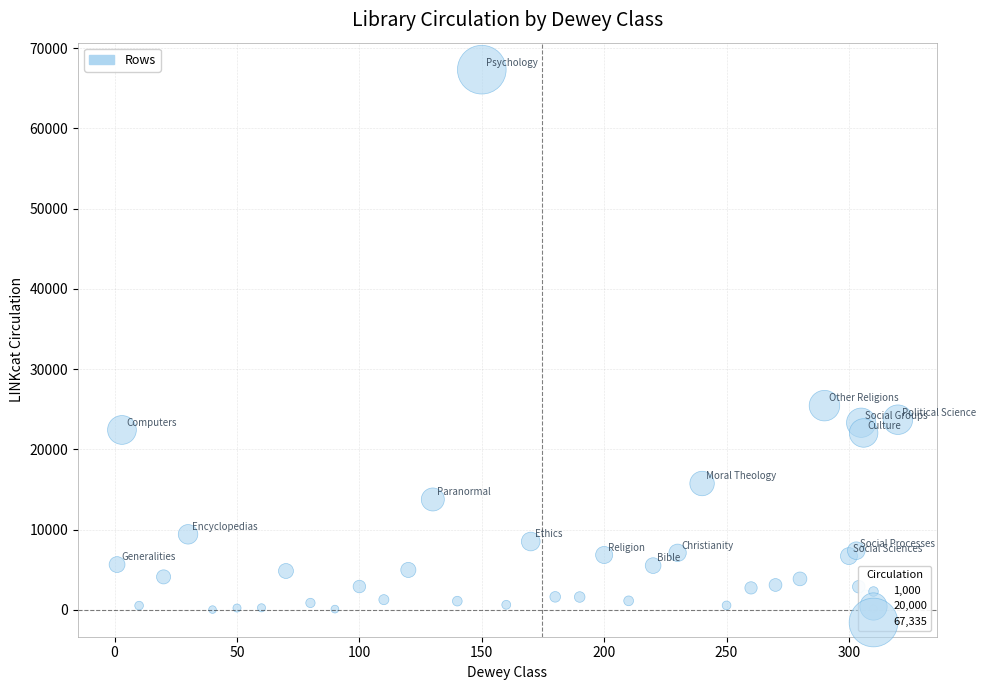

What Y value in the scatter plot is closest to 33676?

25445